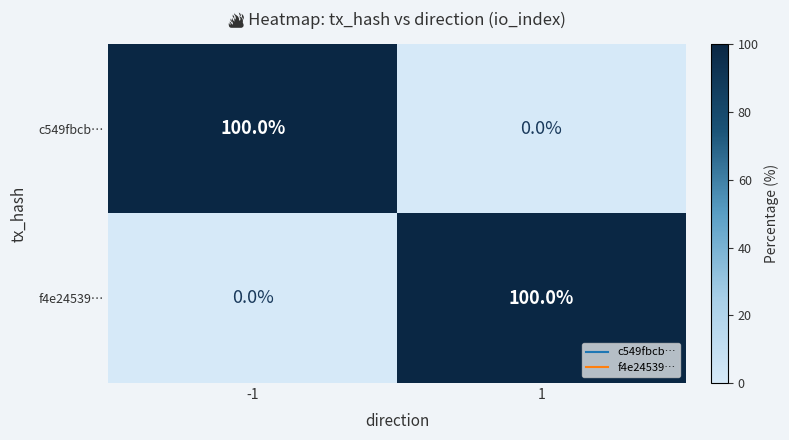

What is the difference between the highest and lowest values at 1?

100